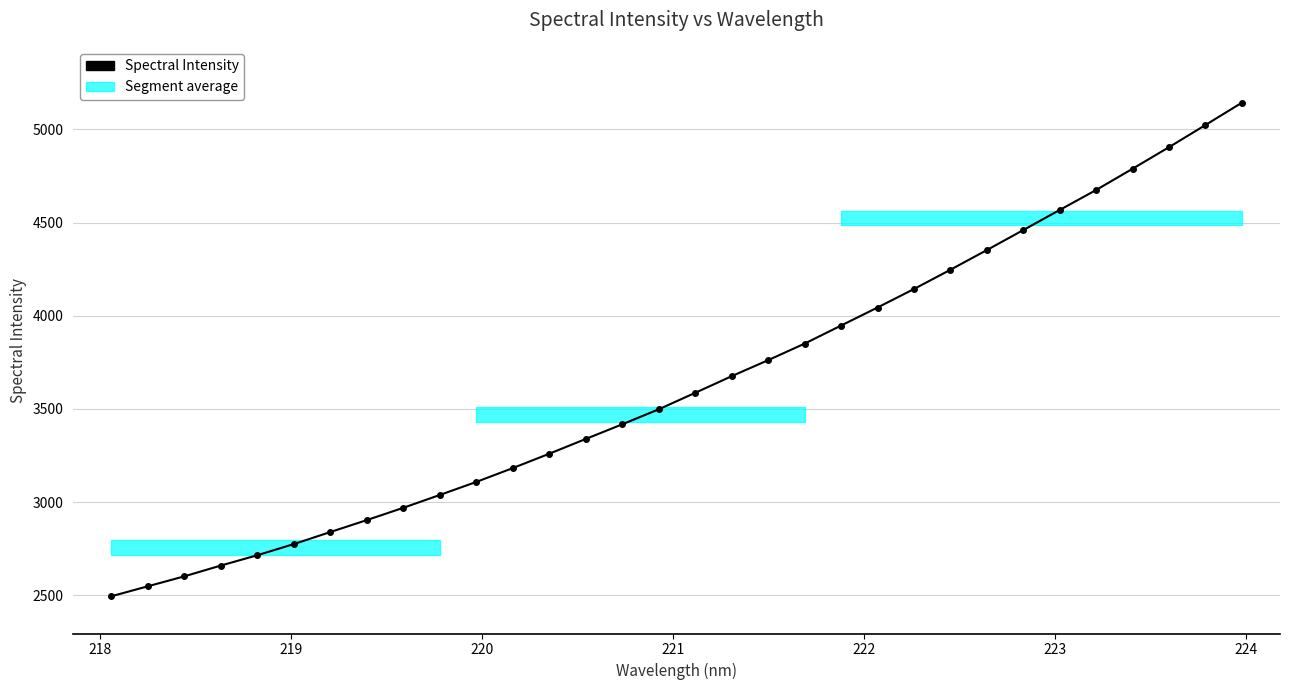

What is the value of the 8th point from the left?

2903.3